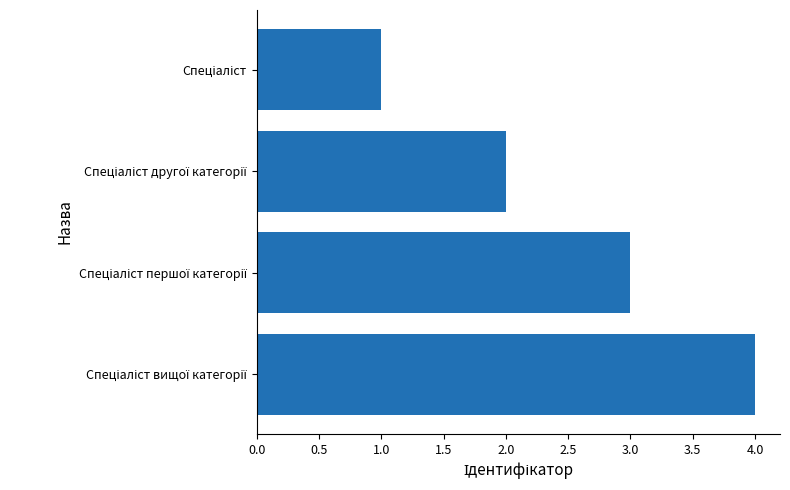

What is the greatest value displayed?

4